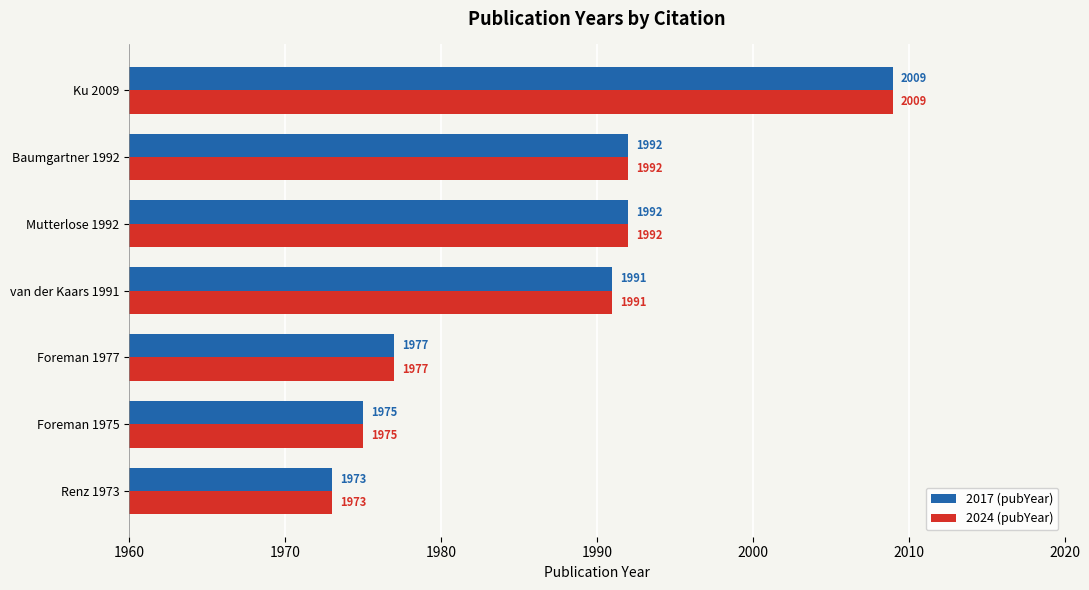

At how many categories does at least one series exceed 1990?

4